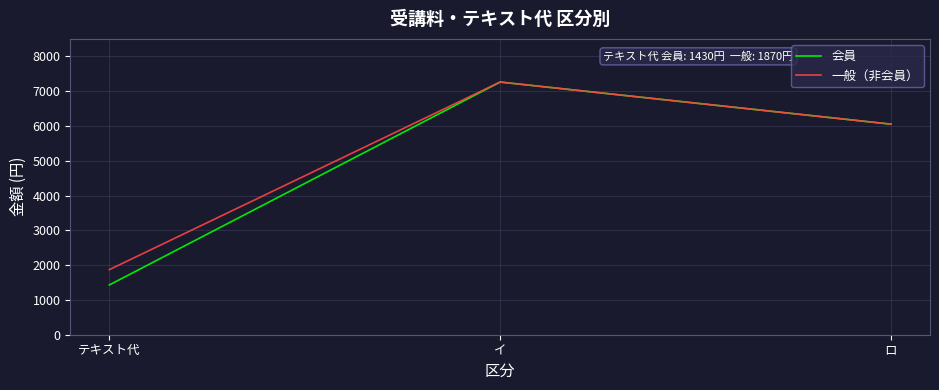

The value of 一般（非会員） at イ is 7260. True or false?

True